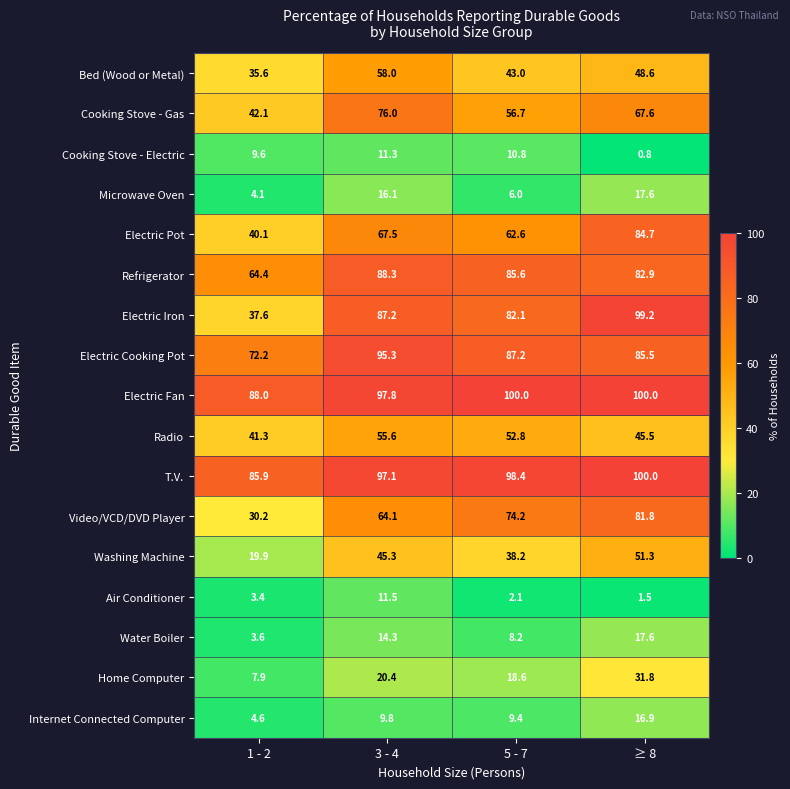

What is the difference between the maximum and minimum values in the Electric Iron series?

61.6